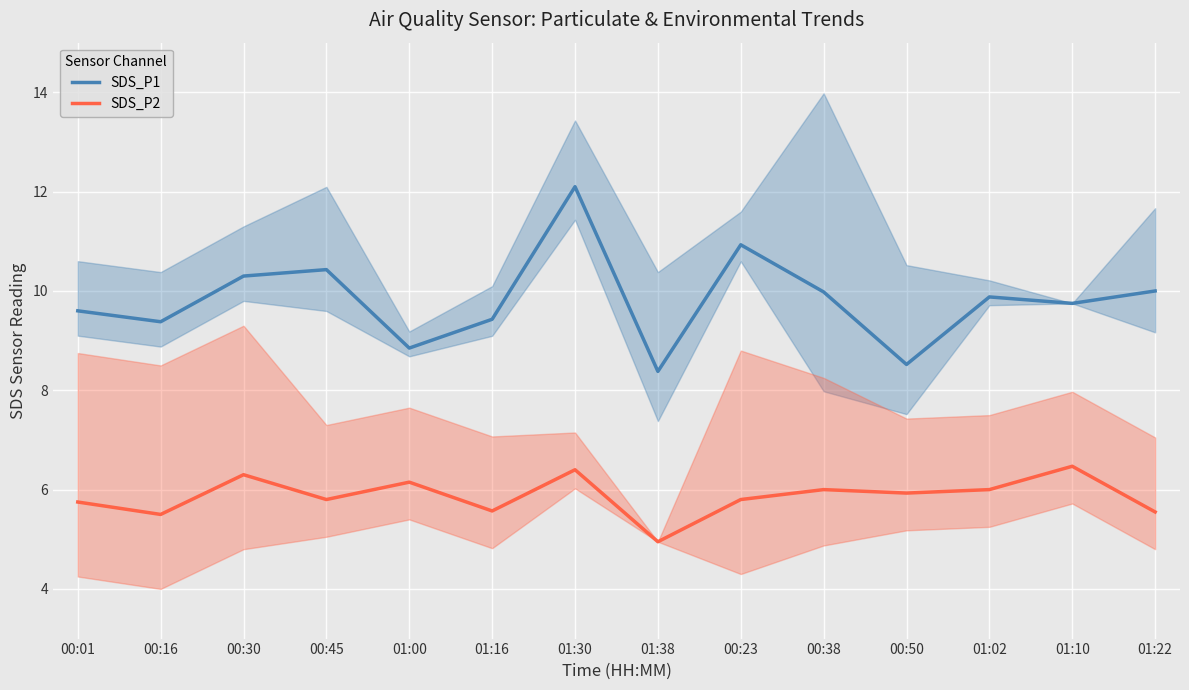

What is the value of the SDS_P2 point at the 8th from the left?

5.0